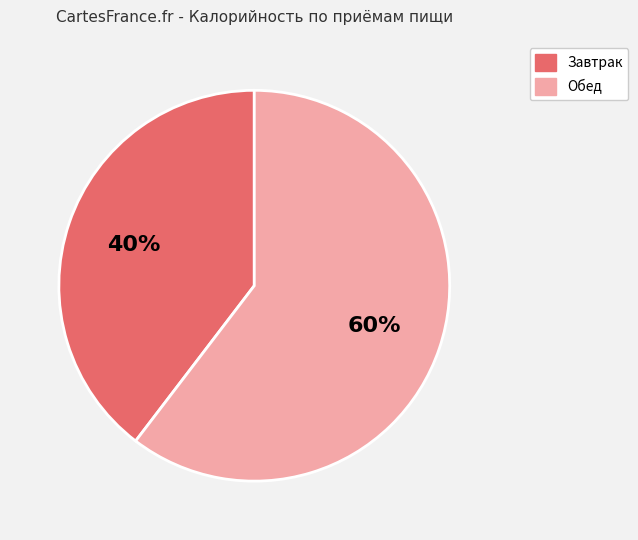

Count the number of slices in the pie.

2